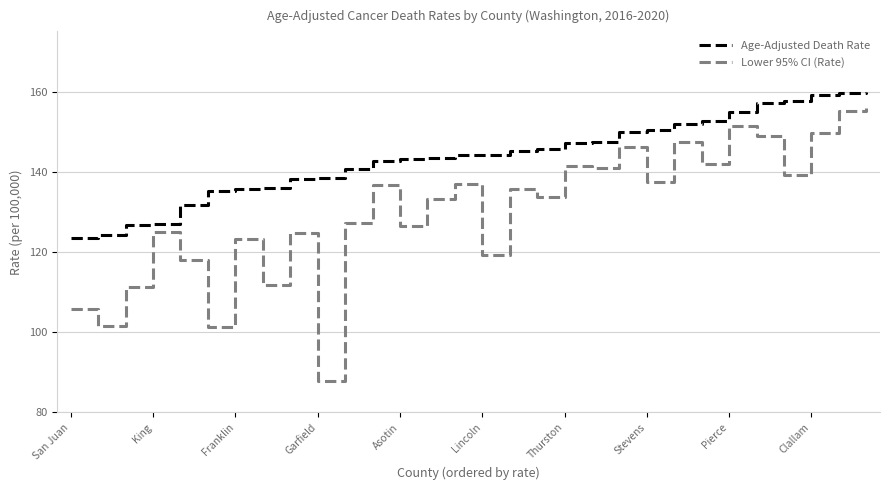

True or false: Lower 95% CI (Rate) and Age-Adjusted Death Rate intersect in this chart.

False